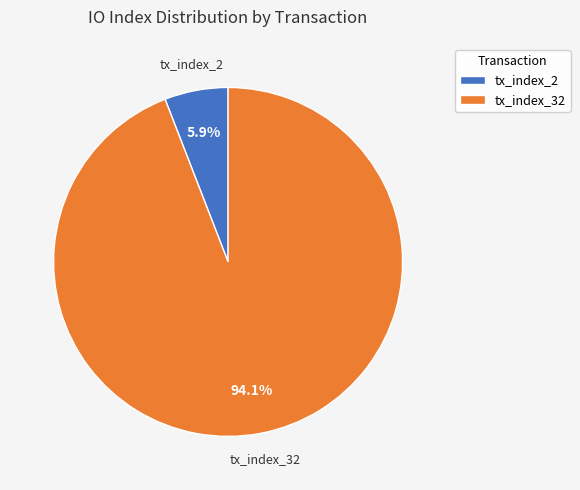

How many segments does this pie chart have?

2